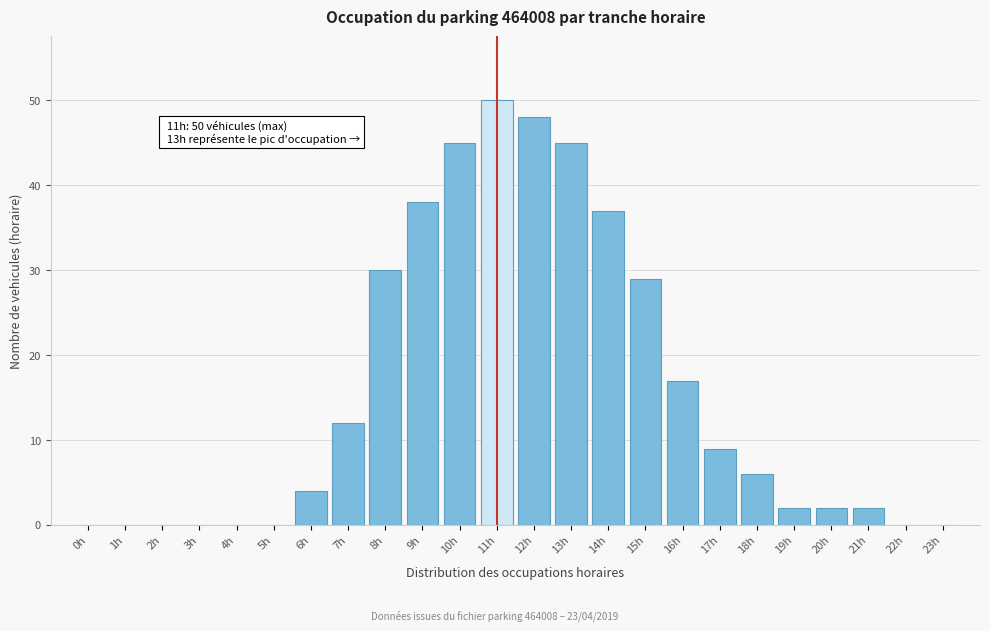

Reading left to right, transcribe all the data shown in this chart.

0h=0	1h=0	2h=0	3h=0	4h=0	5h=0	6h=4	7h=12	8h=30	9h=38	10h=45	11h=50	12h=48	13h=45	14h=37	15h=29	16h=17	17h=9	18h=6	19h=2	20h=2	21h=2	22h=0	23h=0